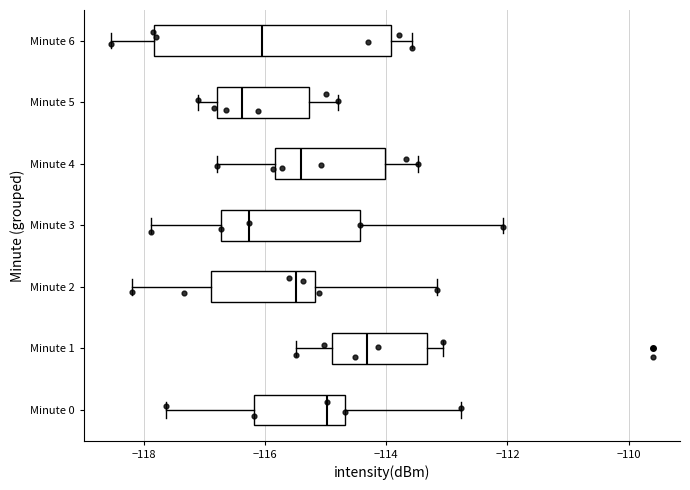

Which box is the widest, from its left edge to its right edge?

Minute 6